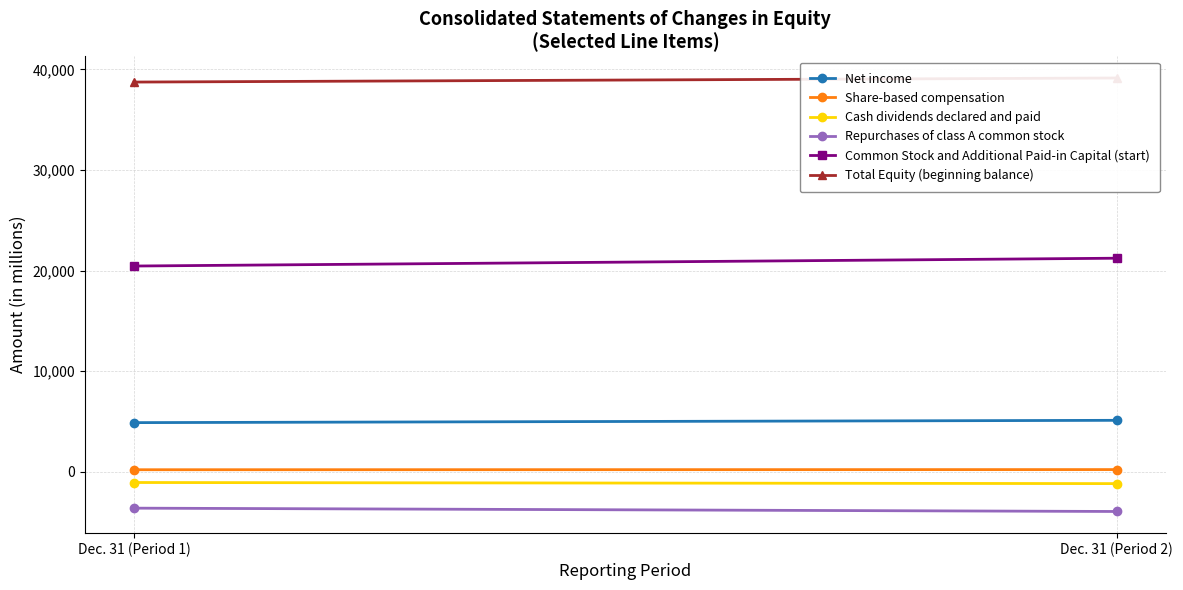

At which label is Total Equity (beginning balance) closest to 38935?

Dec. 31 (Period 1)